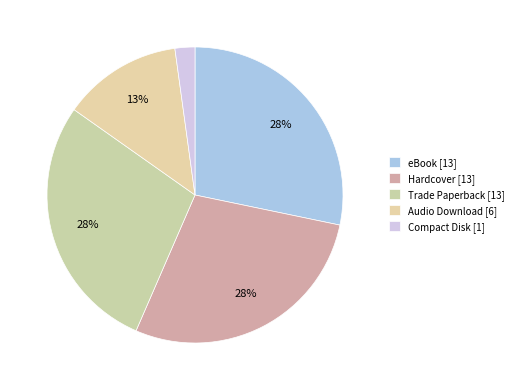

Count the number of slices in the pie.

5